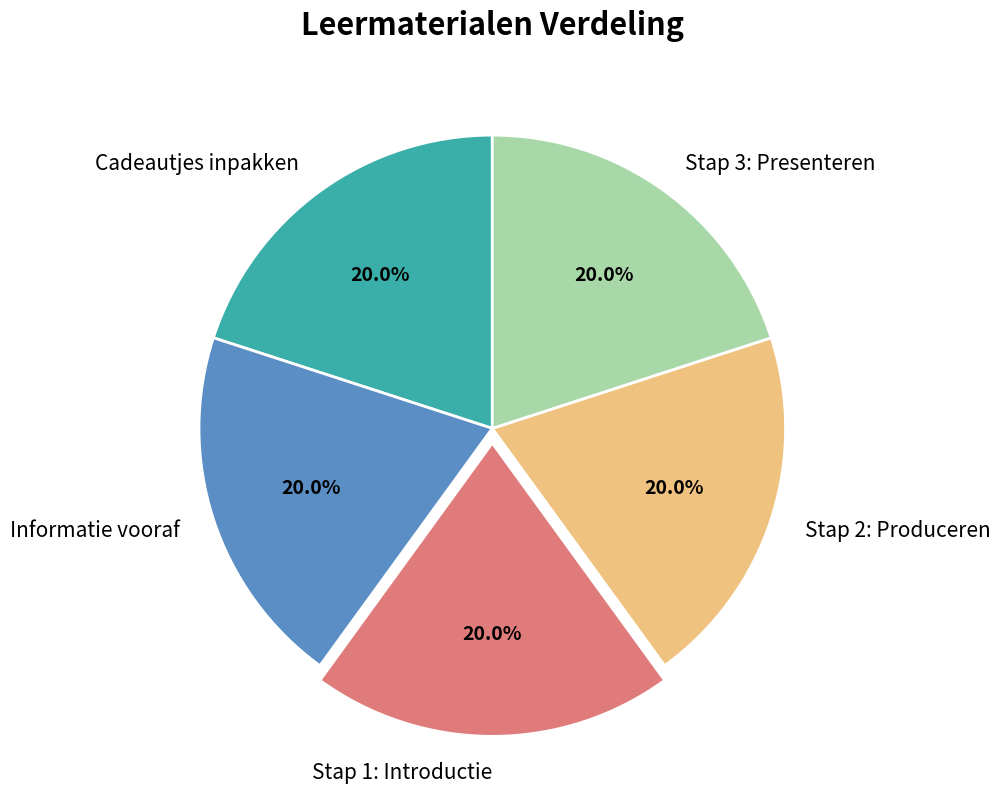

How many segments does this pie chart have?

5